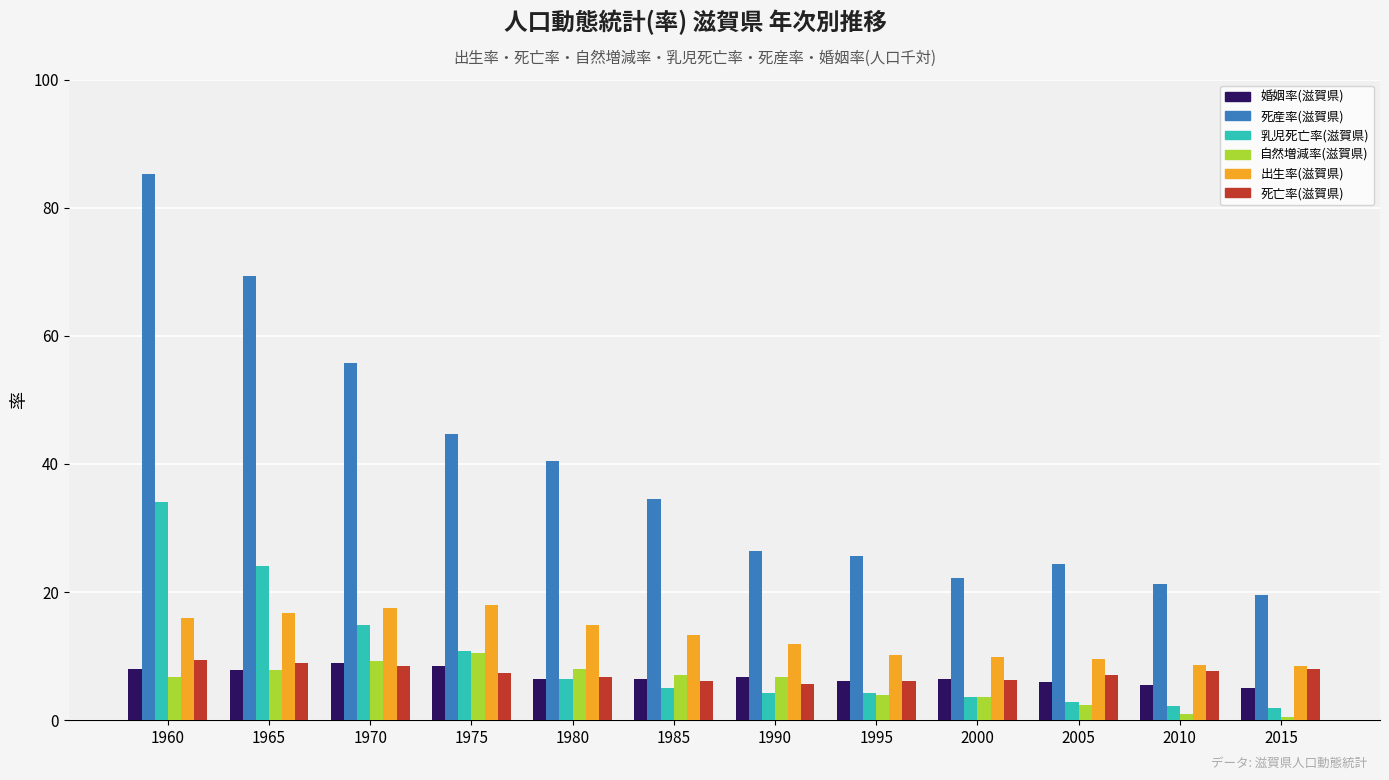

The value of 自然増減率(滋賀県) at 1990 is 1.6. True or false?

False